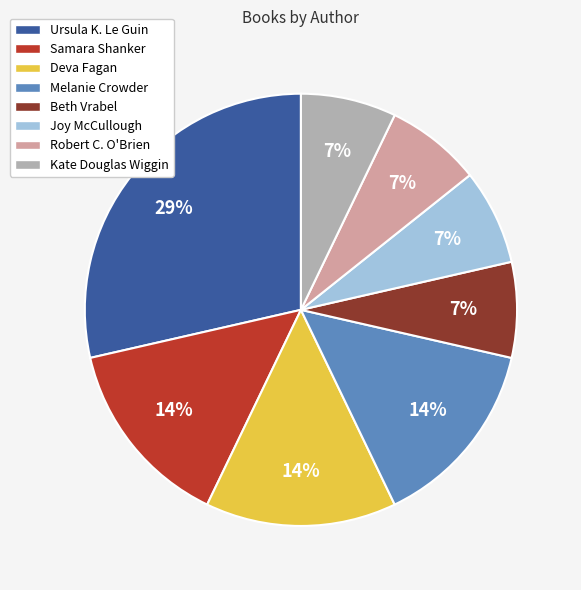

To the nearest percent, what is the average slice percentage?

12%